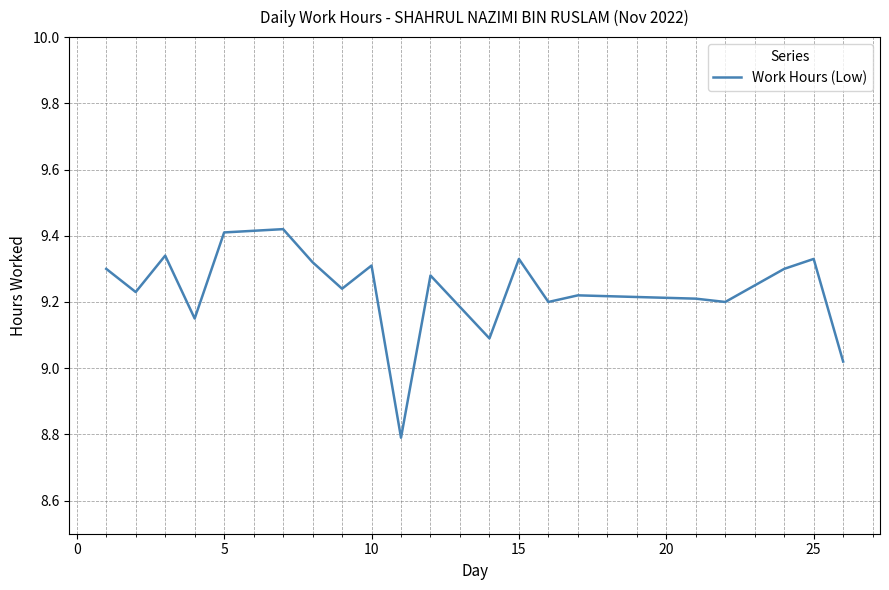

How many lines are shown in the chart?

1